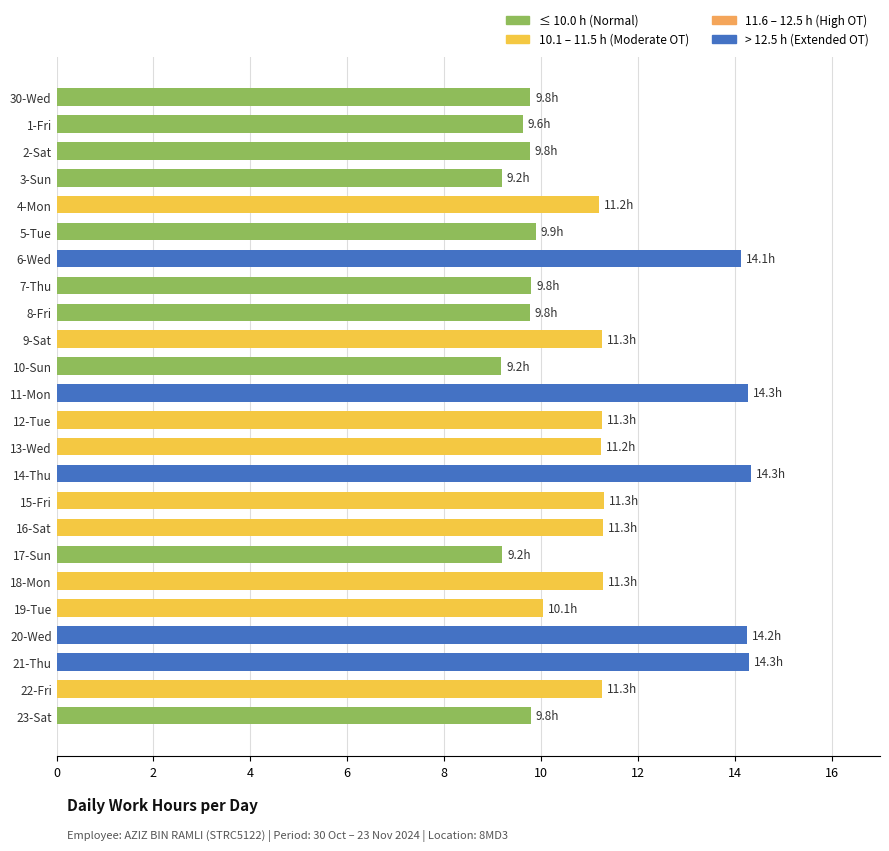

What is the sum of the values at 5-Tue and 30-Wed?

19.7